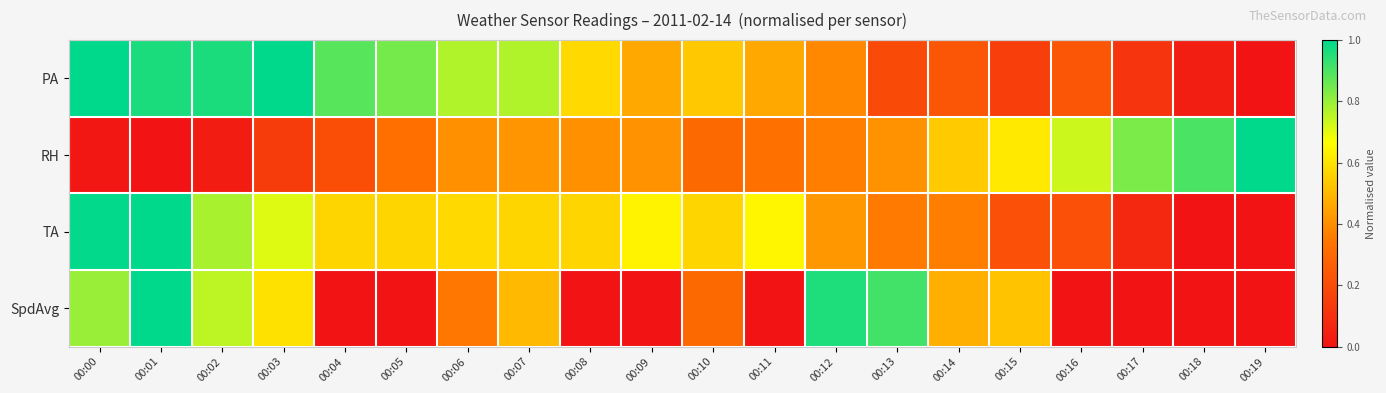

What is the total value across all series at 00:06?

2.1